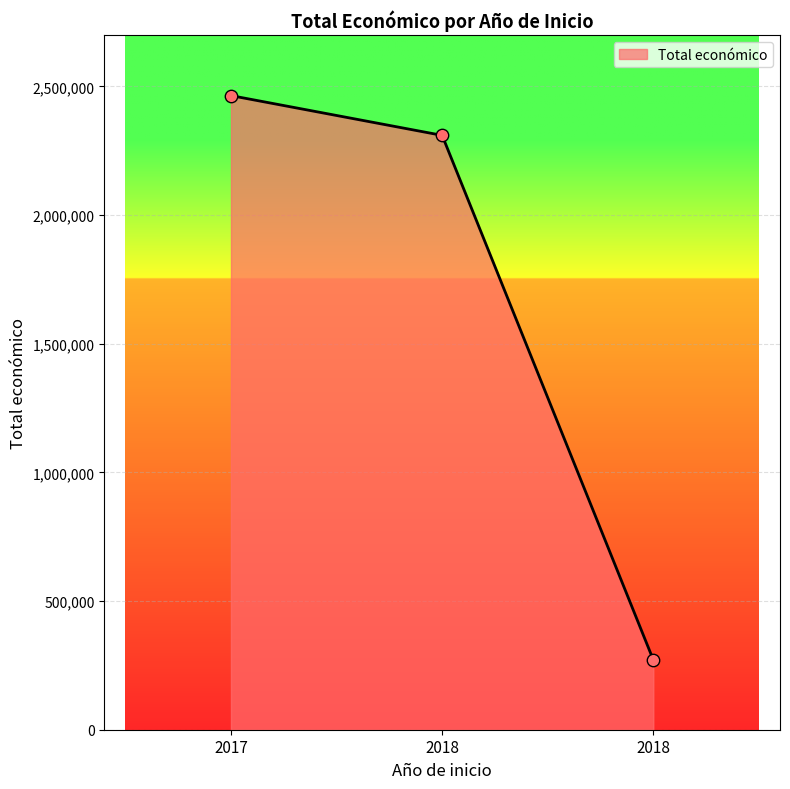

How many lines are shown in the chart?

1